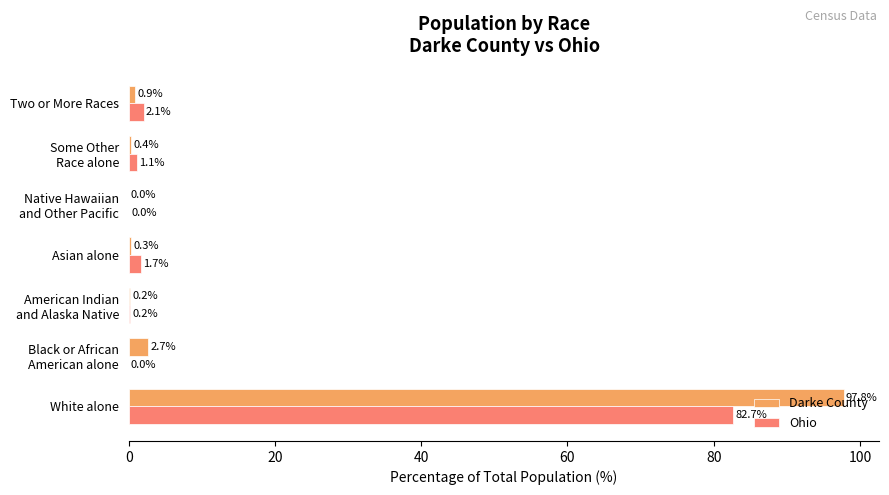

What is the sum of all Ohio values?

87.8